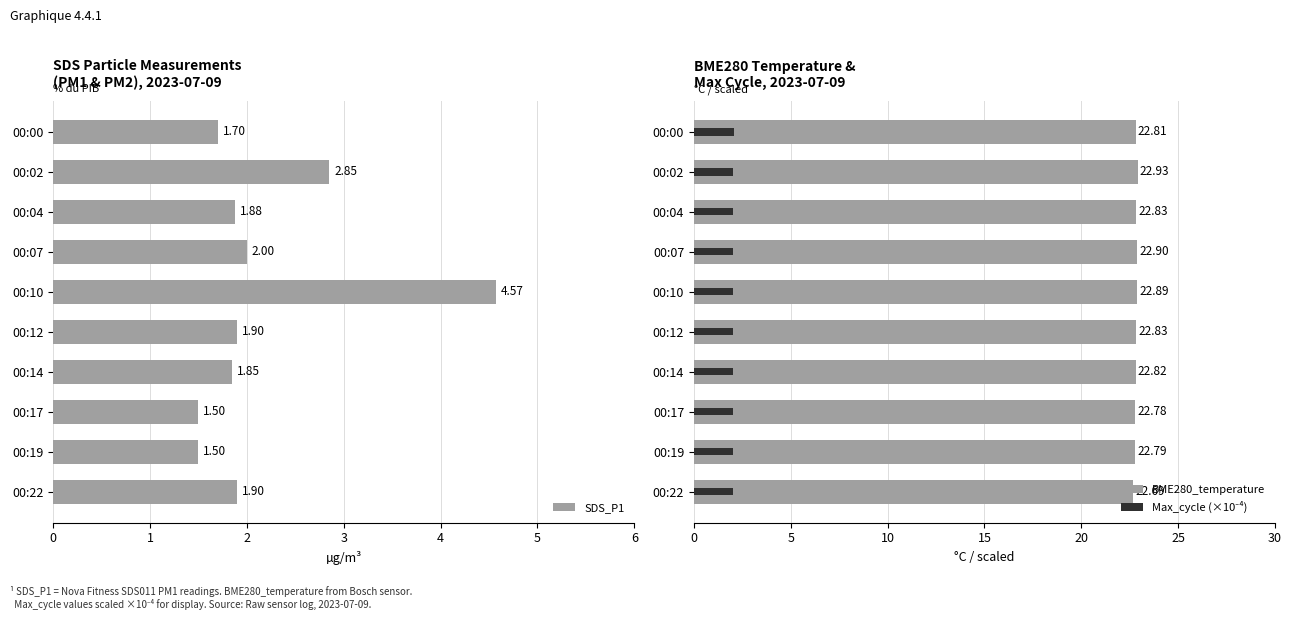

Reading left to right, extract all data points from this chart.

SDS_P1: 1.7	2.9	1.9	2.0	4.6	1.9	1.9	1.5	1.5	1.9
BME280_temperature: 22.8	22.9	22.8	22.9	22.9	22.8	22.8	22.8	22.8	22.7
Max_cycle (×10⁻⁴): 2.1	2.0	2.0	2.0	2.0	2.0	2.0	2.0	2.0	2.0